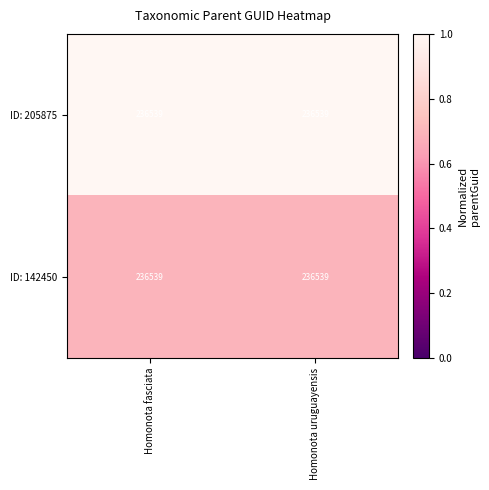

The value of ID: 205875 at Homonota fasciata is 1.0. True or false?

True